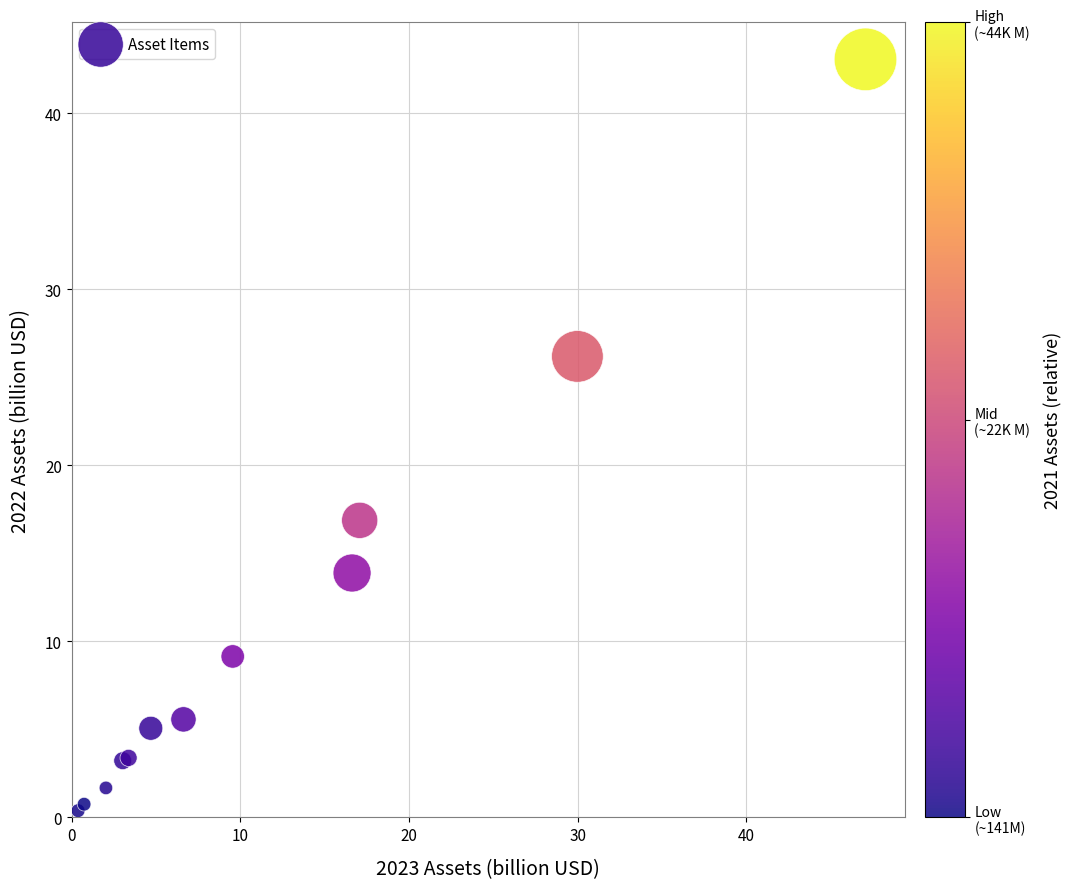

What Y value in the scatter plot is closest to 21?

16.9